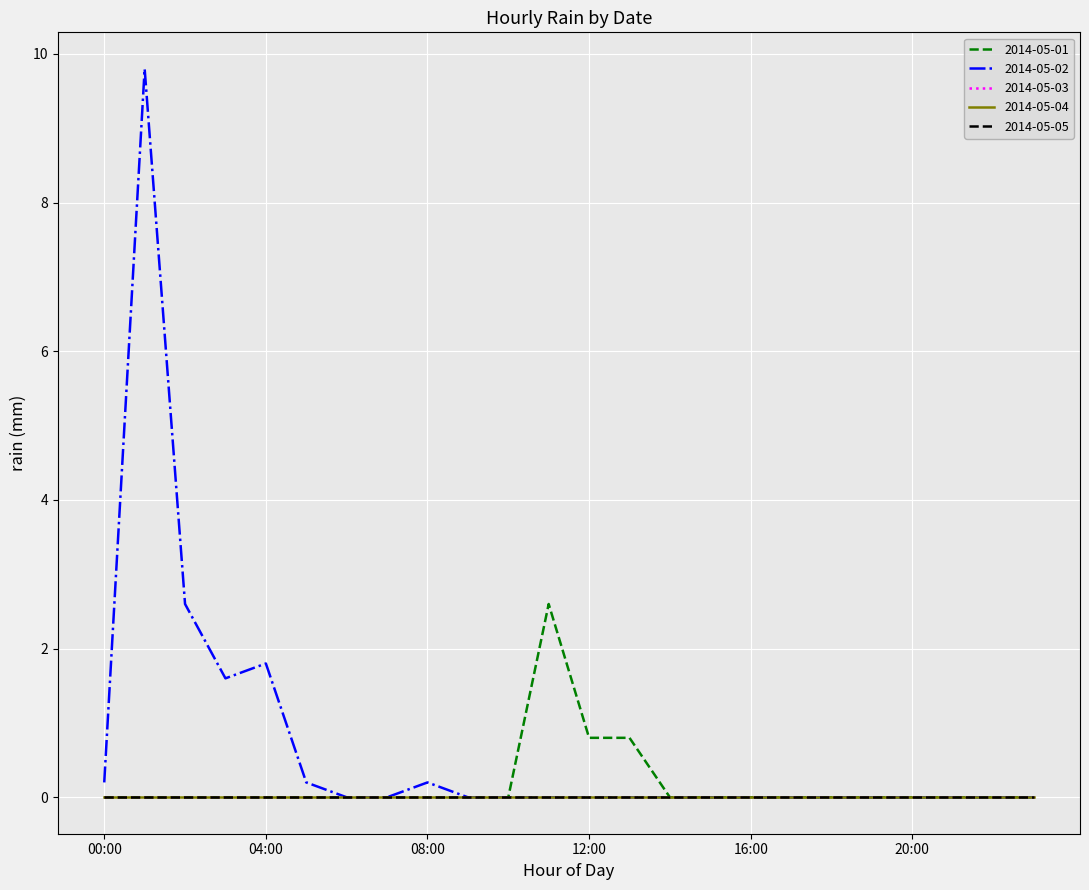

Reading left to right, list all the values displayed in this chart.

2014-05-01: 00:00=0.0	01:00=0.0	02:00=0.0	03:00=0.0	04:00=0.0	05:00=0.0	06:00=0.0	07:00=0.0	08:00=0.0	09:00=0.0	10:00=0.0	11:00=2.6	12:00=0.8	13:00=0.8	14:00=0.0	15:00=0.0	16:00=0.0	17:00=0.0	18:00=0.0	19:00=0.0	20:00=0.0	21:00=0.0	22:00=0.0	23:00=0.0
2014-05-02: 00:00=0.2	01:00=9.8	02:00=2.6	03:00=1.6	04:00=1.8	05:00=0.2	06:00=0.0	07:00=0.0	08:00=0.2	09:00=0.0	10:00=0.0	11:00=0.0	12:00=0.0	13:00=0.0	14:00=0.0	15:00=0.0	16:00=0.0	17:00=0.0	18:00=0.0	19:00=0.0	20:00=0.0	21:00=0.0	22:00=0.0	23:00=0.0
2014-05-03: 00:00=0.0	01:00=0.0	02:00=0.0	03:00=0.0	04:00=0.0	05:00=0.0	06:00=0.0	07:00=0.0	08:00=0.0	09:00=0.0	10:00=0.0	11:00=0.0	12:00=0.0	13:00=0.0	14:00=0.0	15:00=0.0	16:00=0.0	17:00=0.0	18:00=0.0	19:00=0.0	20:00=0.0	21:00=0.0	22:00=0.0	23:00=0.0
2014-05-04: 00:00=0.0	01:00=0.0	02:00=0.0	03:00=0.0	04:00=0.0	05:00=0.0	06:00=0.0	07:00=0.0	08:00=0.0	09:00=0.0	10:00=0.0	11:00=0.0	12:00=0.0	13:00=0.0	14:00=0.0	15:00=0.0	16:00=0.0	17:00=0.0	18:00=0.0	19:00=0.0	20:00=0.0	21:00=0.0	22:00=0.0	23:00=0.0
2014-05-05: 00:00=0.0	01:00=0.0	02:00=0.0	03:00=0.0	04:00=0.0	05:00=0.0	06:00=0.0	07:00=0.0	08:00=0.0	09:00=0.0	10:00=0.0	11:00=0.0	12:00=0.0	13:00=0.0	14:00=0.0	15:00=0.0	16:00=0.0	17:00=0.0	18:00=0.0	19:00=0.0	20:00=0.0	21:00=0.0	22:00=0.0	23:00=0.0